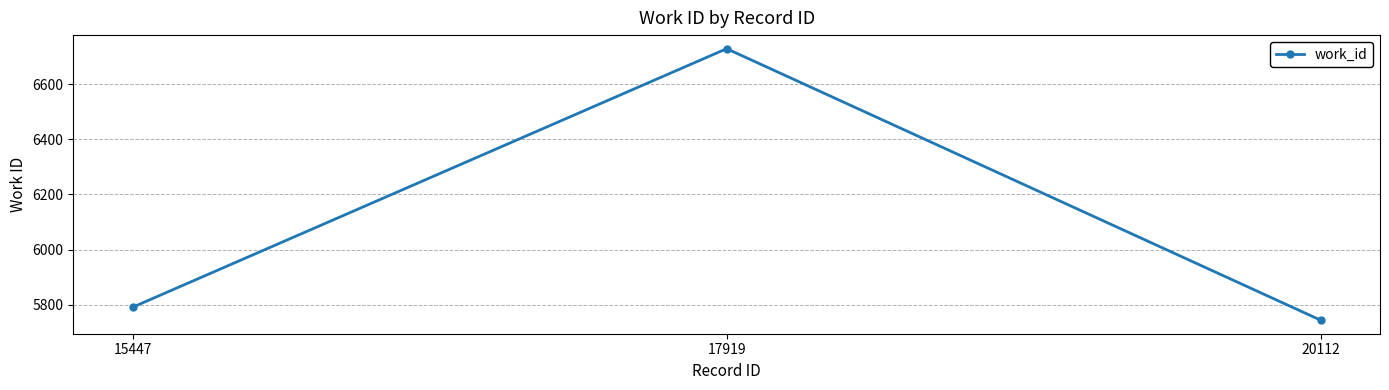

What is the change in value from 15447 to 20112?

-47